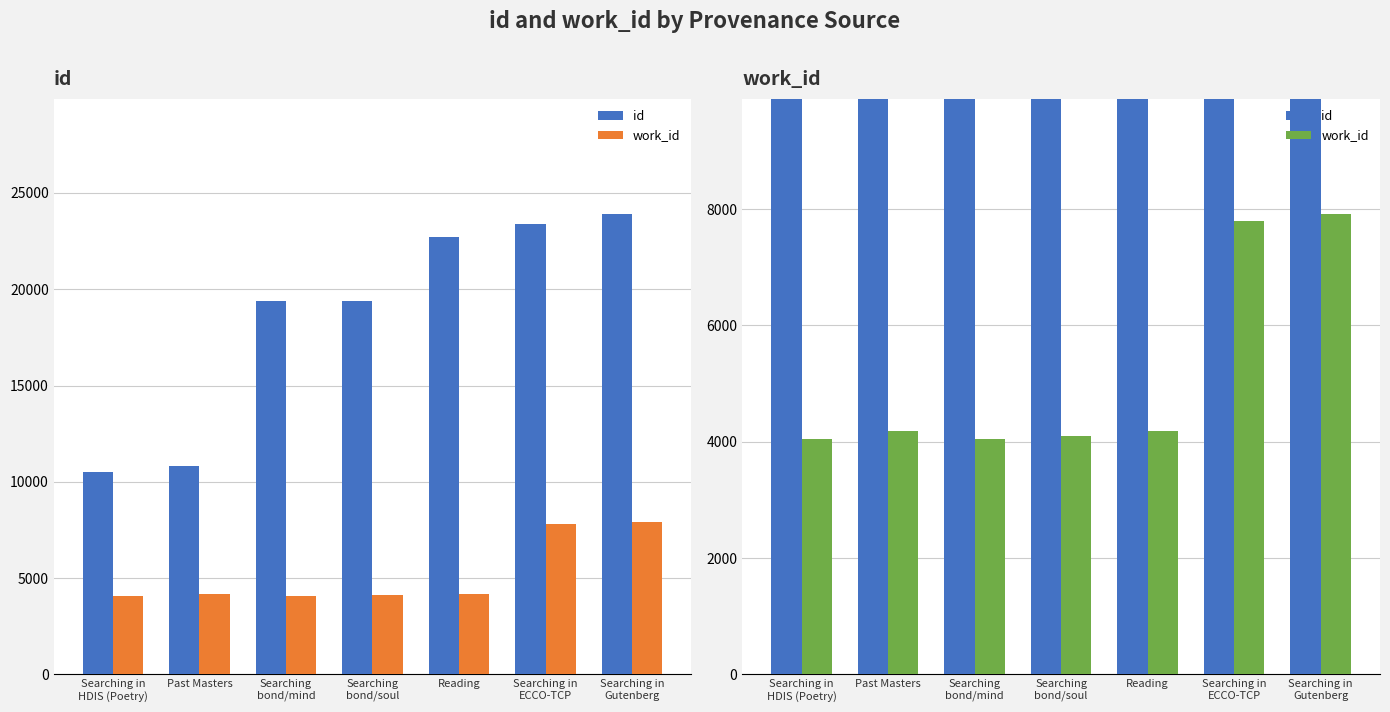

Which category has the highest value in the work_id series?

Searching in
Gutenberg